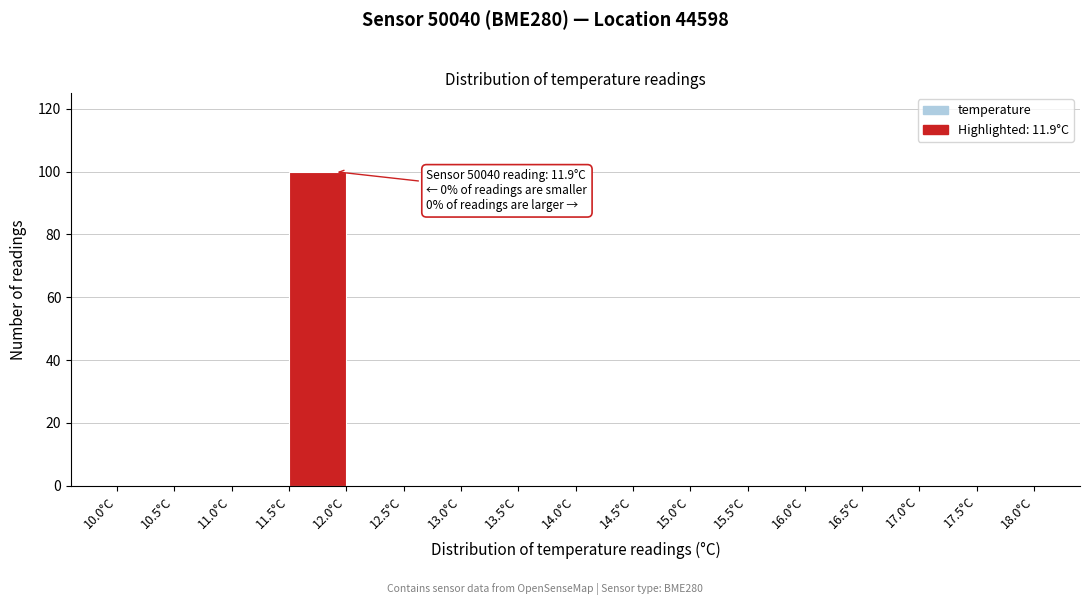

Which range on the x-axis has the tallest bar?

11.5 to 12.0